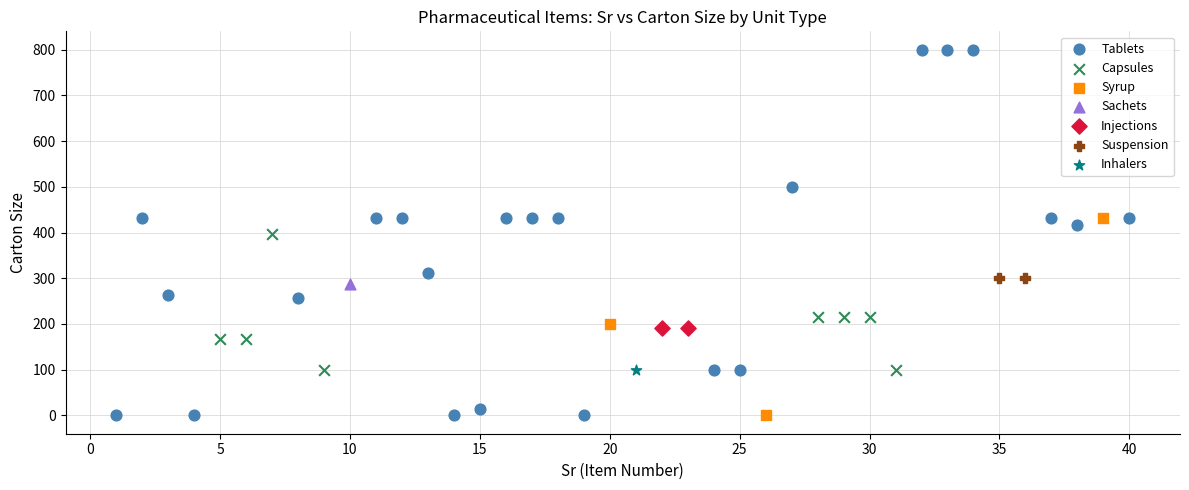

Which series contains the highest Y value?

Tablets